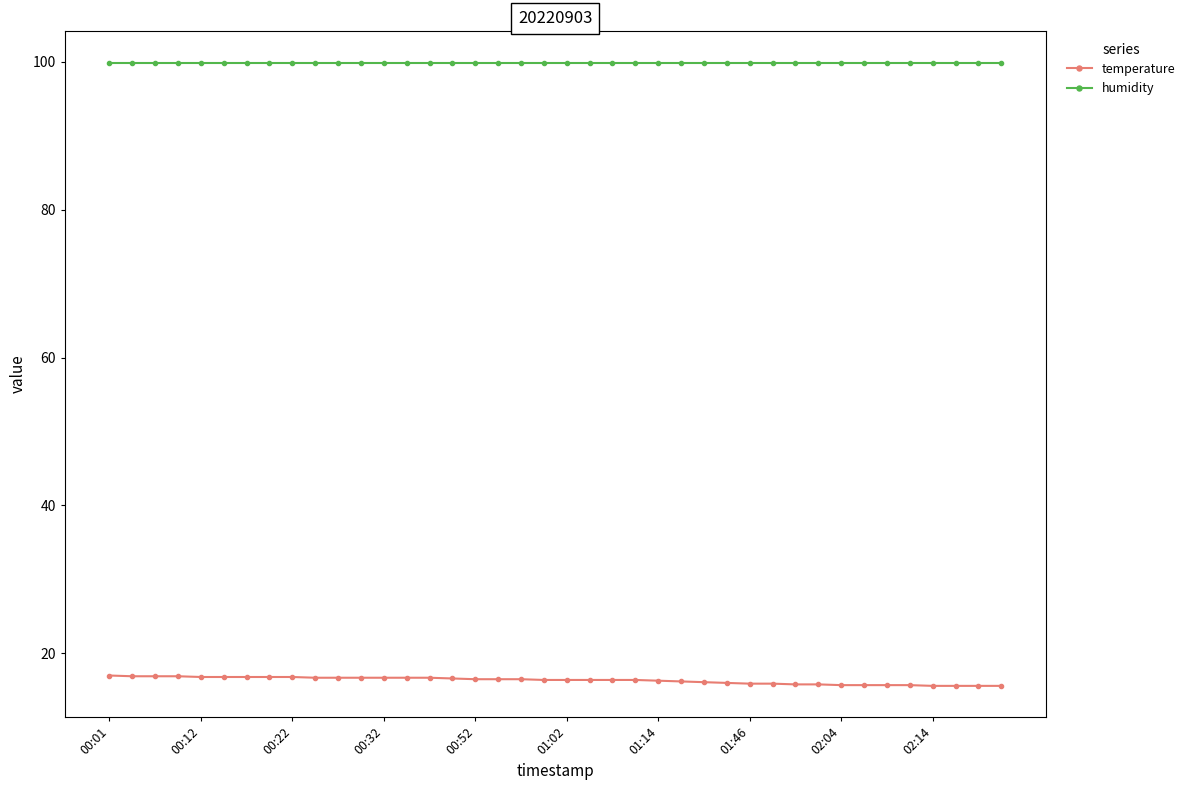

What is the value of the temperature point at the 18th from the left?

16.5